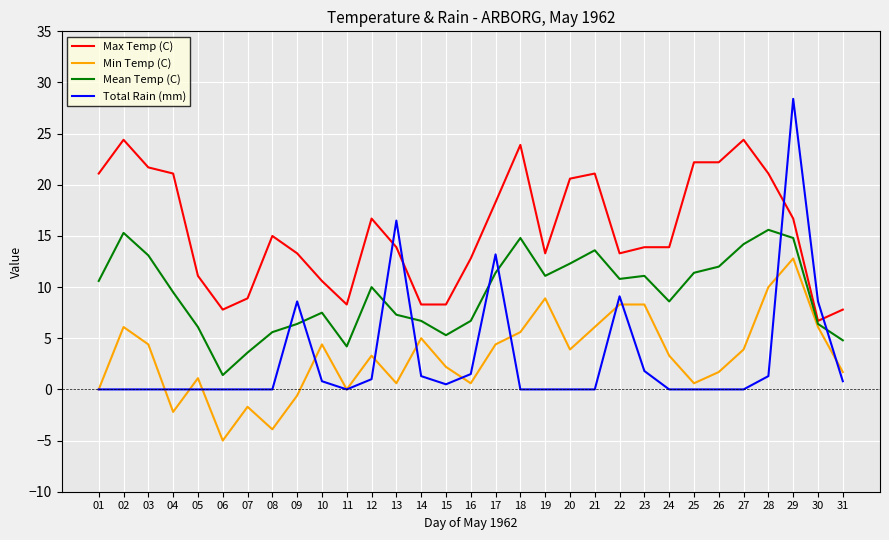

Which series has the largest range (max minus min)?

Total Rain (mm)